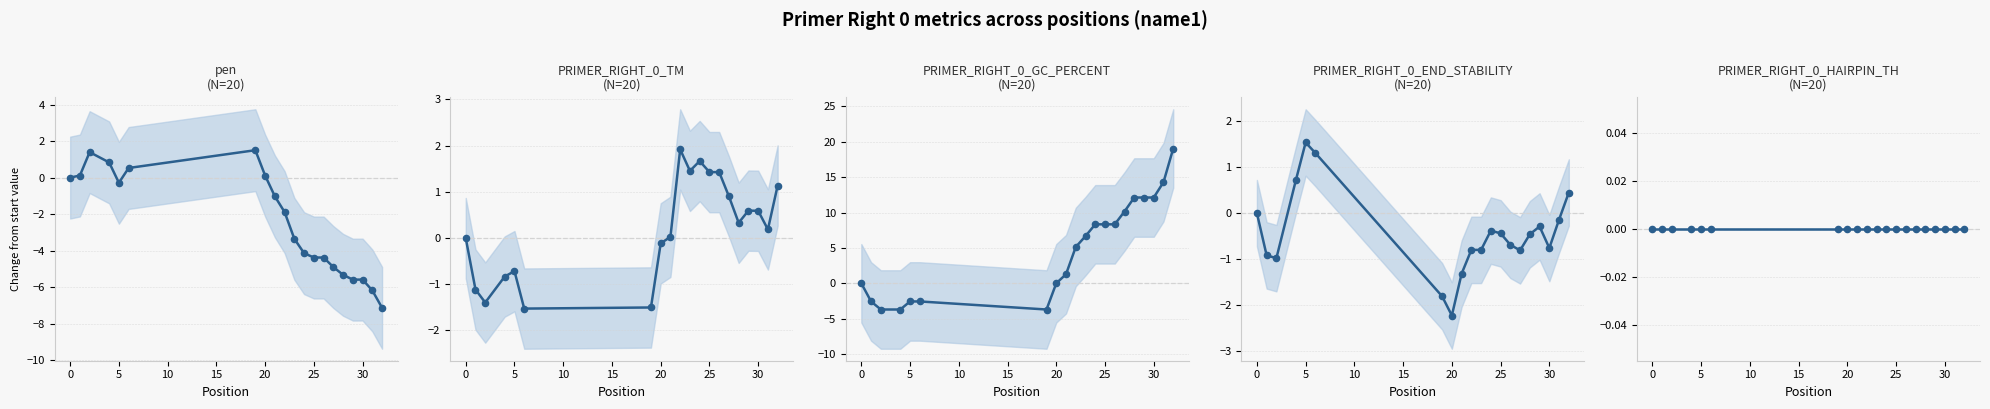

At how many categories does at least one series exceed -5?

20